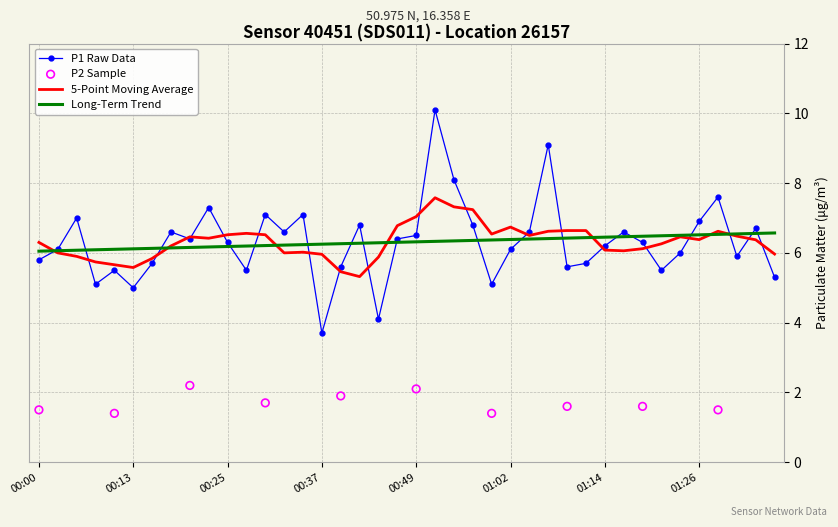

Between 00:47 and 01:29, which is larger?

01:29